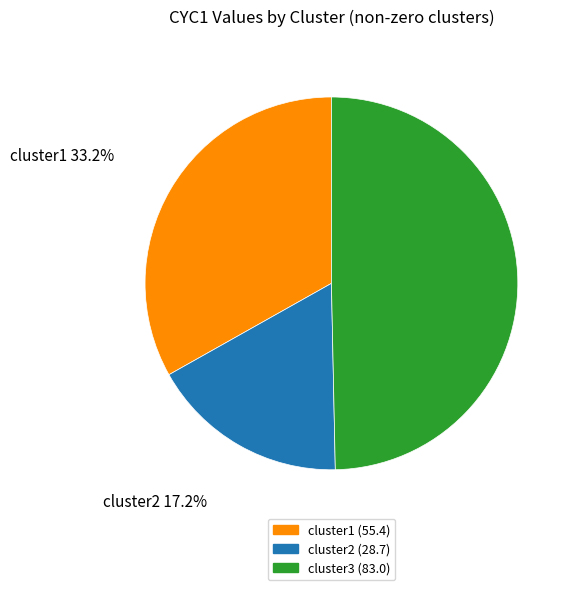

Which has a higher value, cluster2 or cluster1?

cluster1